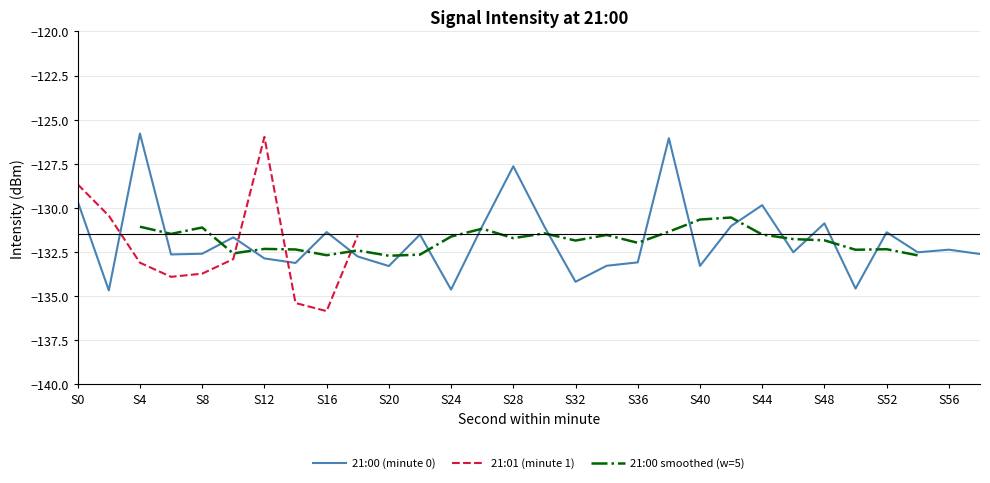

True or false: 21:00 (minute 0) has a value of -133.3 at S40.

True